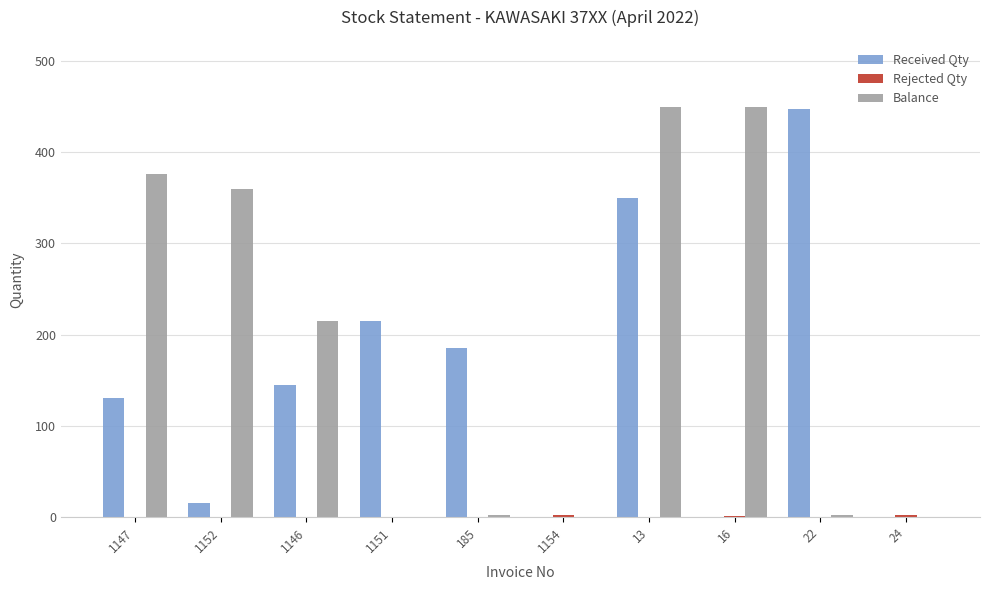

What is the sum of all Balance values?

1854